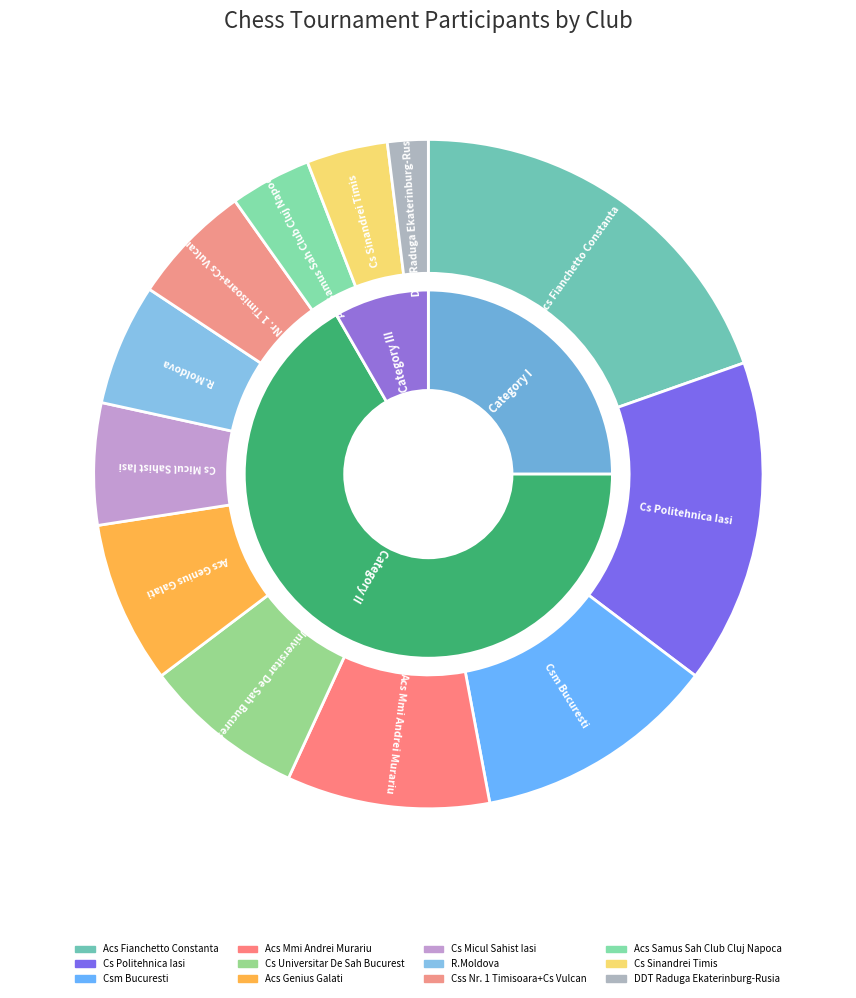

Rank the categories by value from lowest to highest.

DDT Raduga Ekaterinburg-Rusia, Acs Samus Sah Club Cluj Napoca, Cs Sinandrei Timis, Cs Micul Sahist Iasi, R.Moldova, Css Nr. 1 Timisoara+Cs Vulcan, Cs Universitar De Sah Bucurest, Acs Genius Galati, Acs Mmi Andrei Murariu, Csm Bucuresti, Cs Politehnica Iasi, Acs Fianchetto Constanta